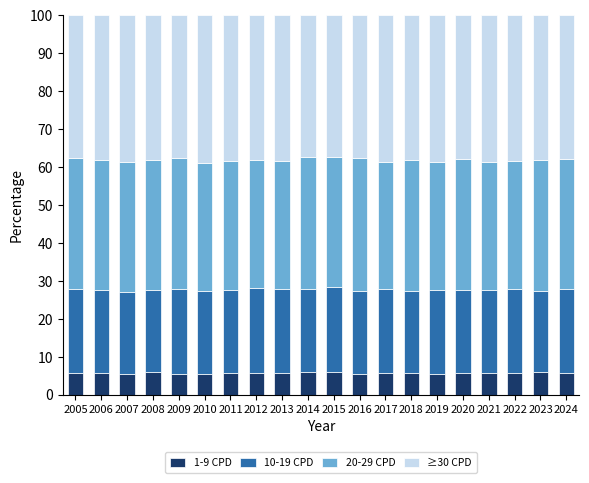

What is the lowest value of the 1-9 CPD series?

5.3